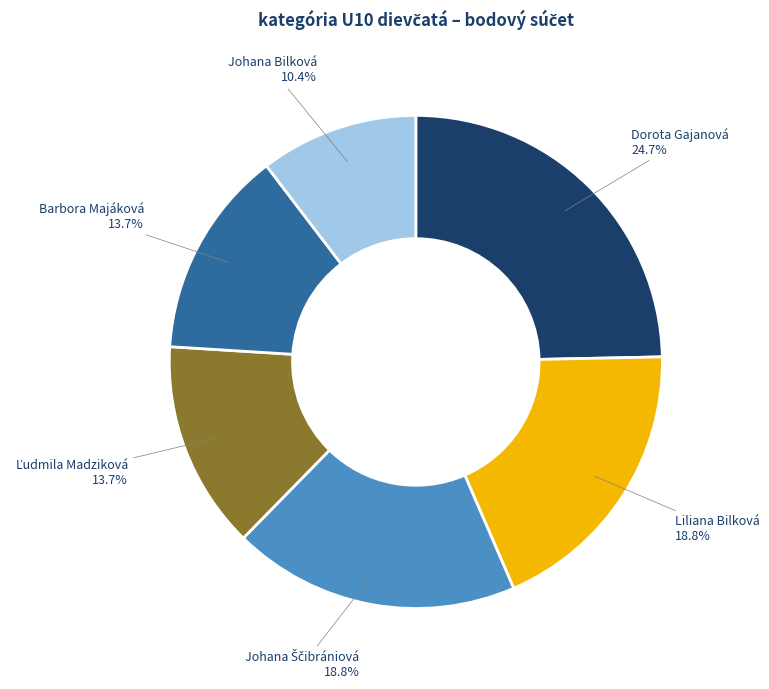

How many segments does this pie chart have?

6